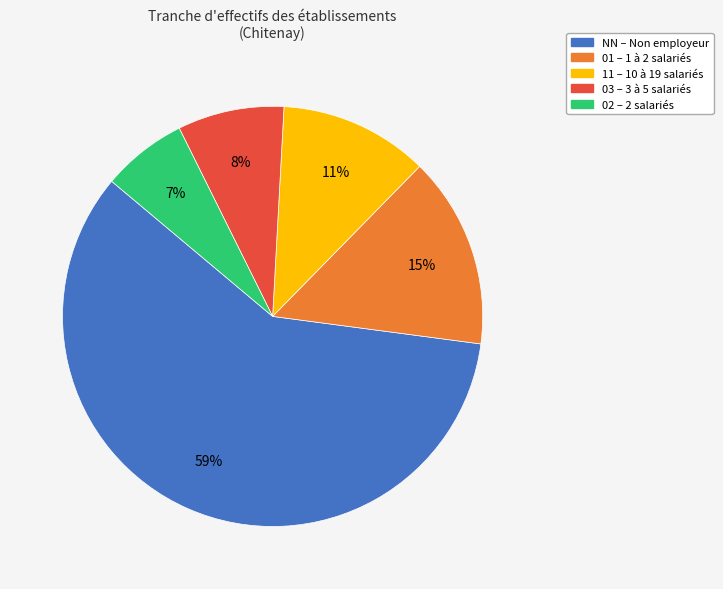

Which category has the biggest portion of the pie?

NN